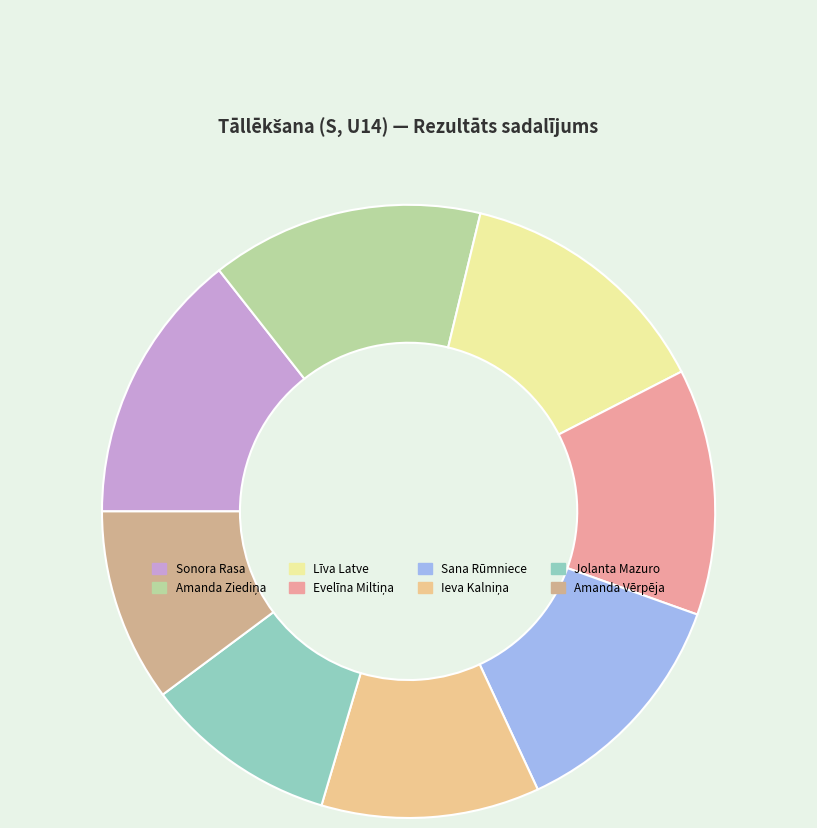

How many slices are in this pie chart?

8